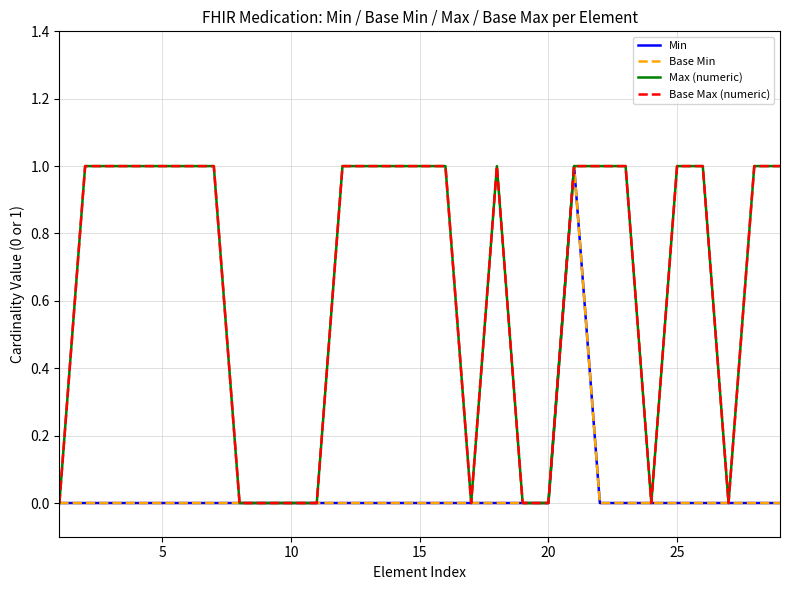

Which series has the largest total across all categories?

Max (numeric)